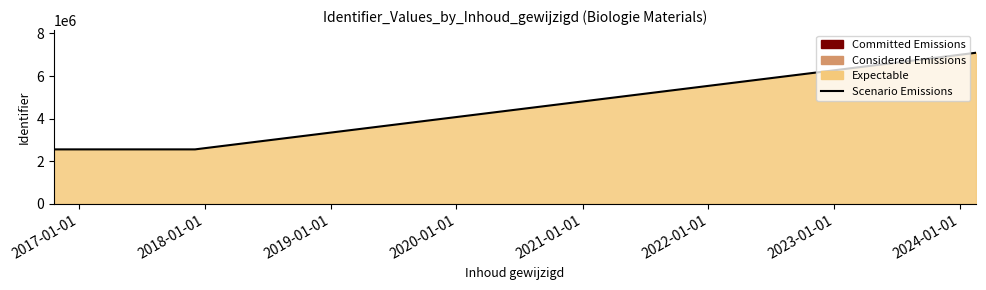

What is the minimum value shown in the chart?

2556275